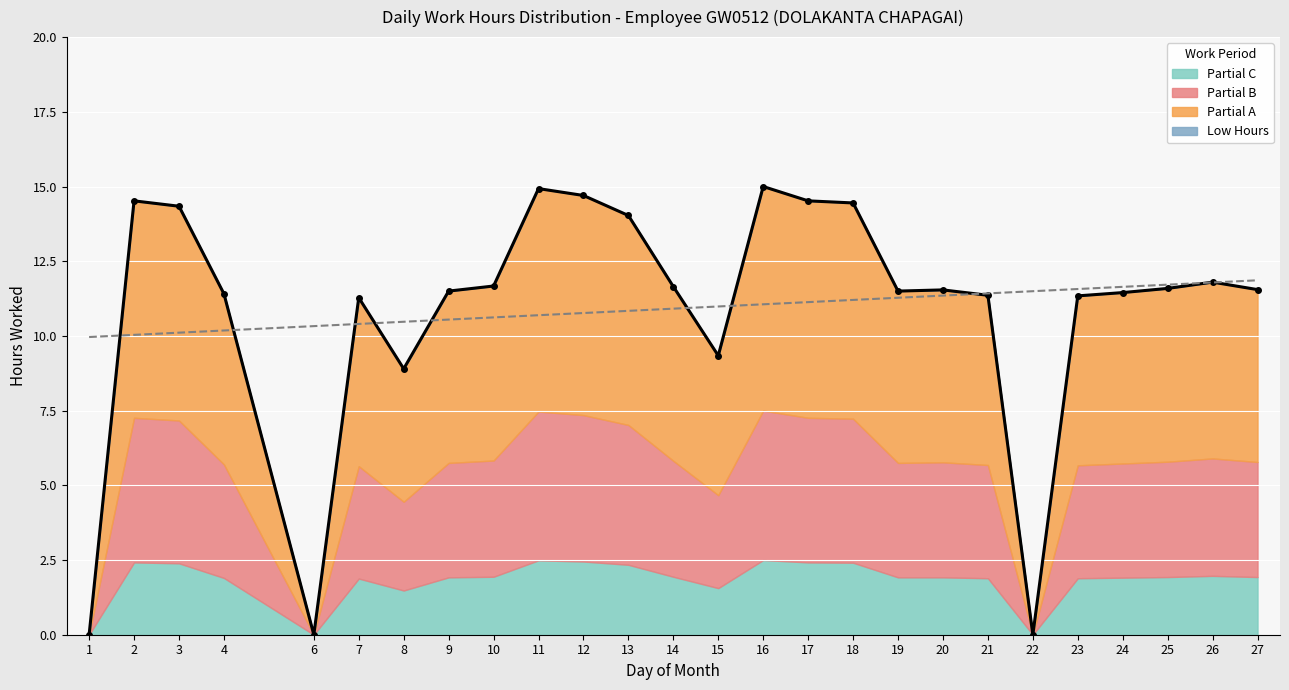

True or false: Partial C has more than 2 interior local peaks.

True